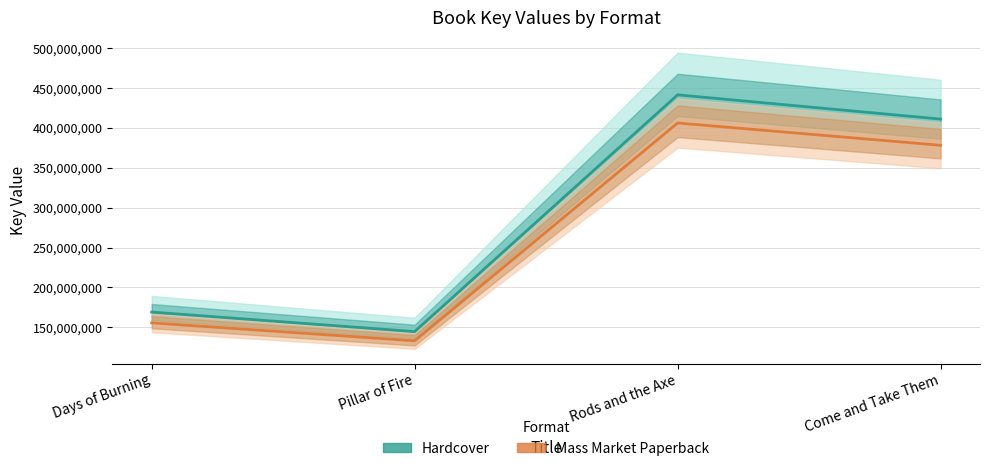

Between Days of Burning and Come and Take Them, which series saw the biggest shift?

Hardcover